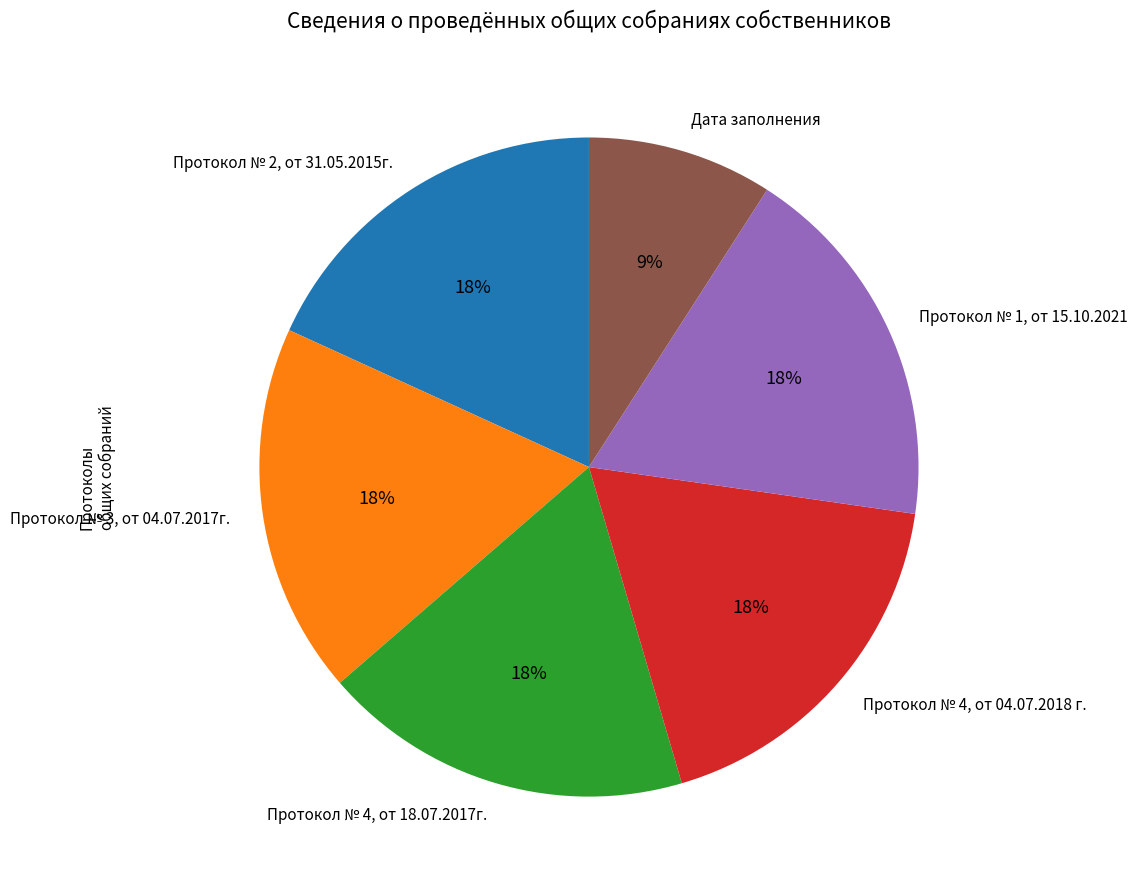

The Протокол № 3, от 04.07.2017г. slice represents 18% of the pie. True or false?

True